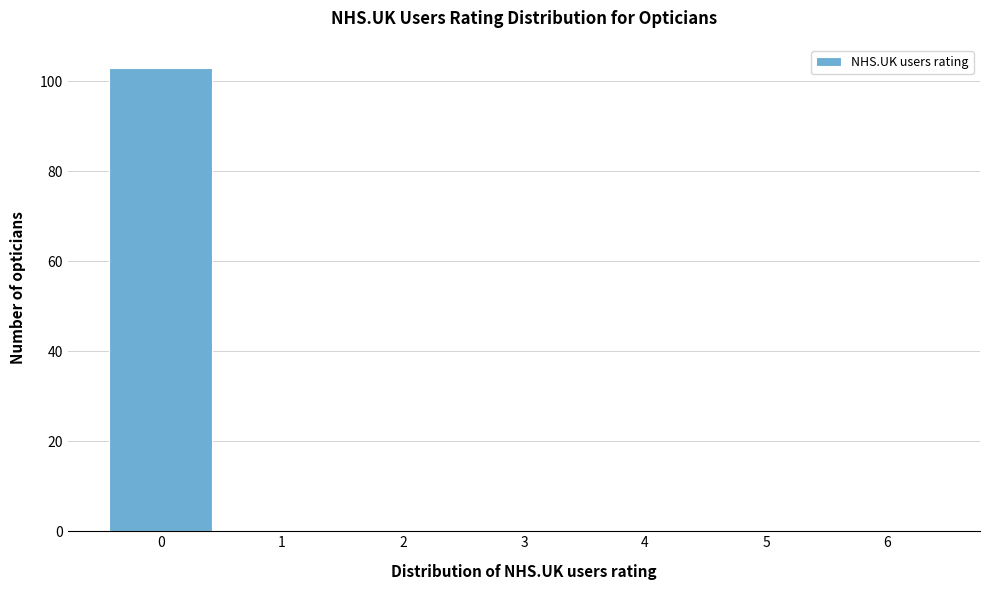

Reading left to right, extract all data points from this chart.

0=103	1=0	2=0	3=0	4=0	5=0	6=0